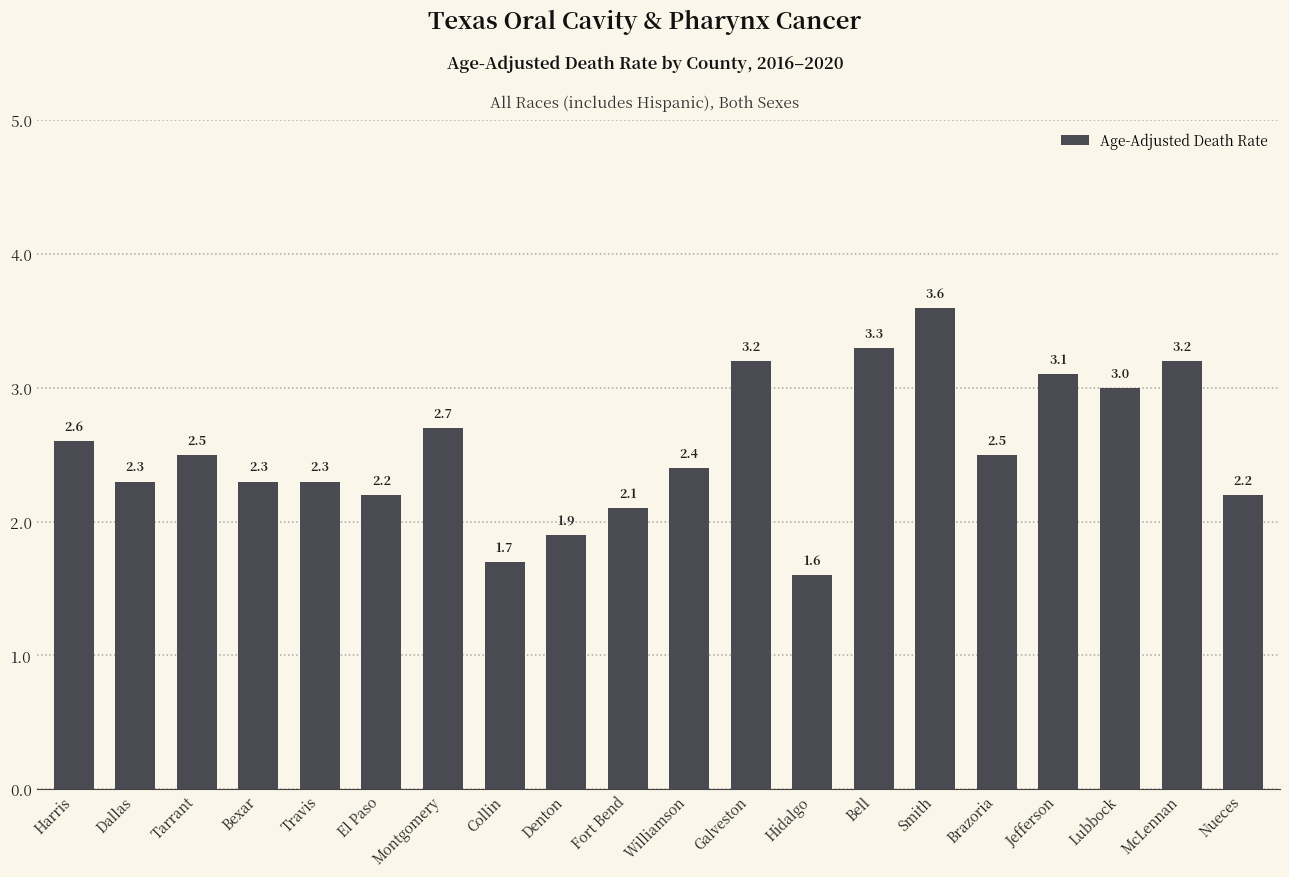

What is the label of the 5th bar from the left?

Travis